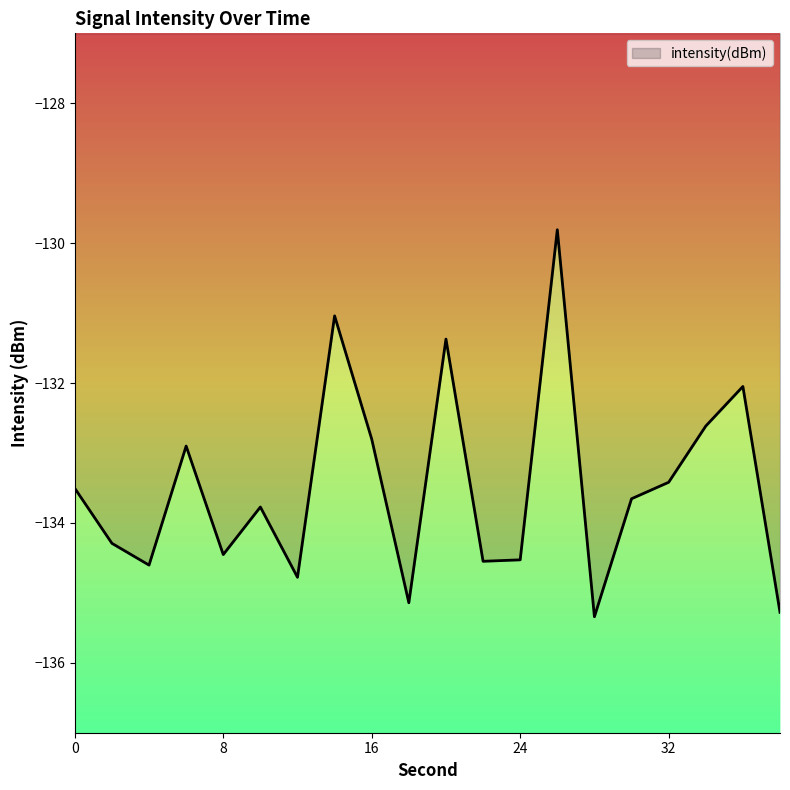

What is the approximate value at 16?

-132.8